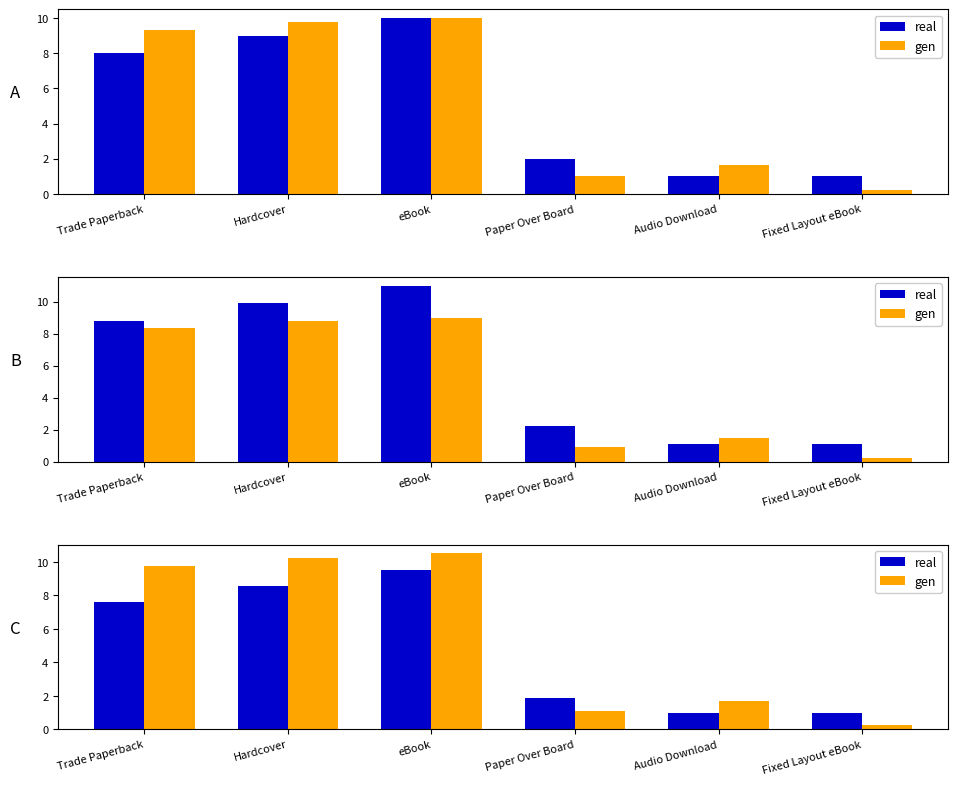

What is the sum of the gen values at Fixed Layout eBook and Paper Over Board?

1.3